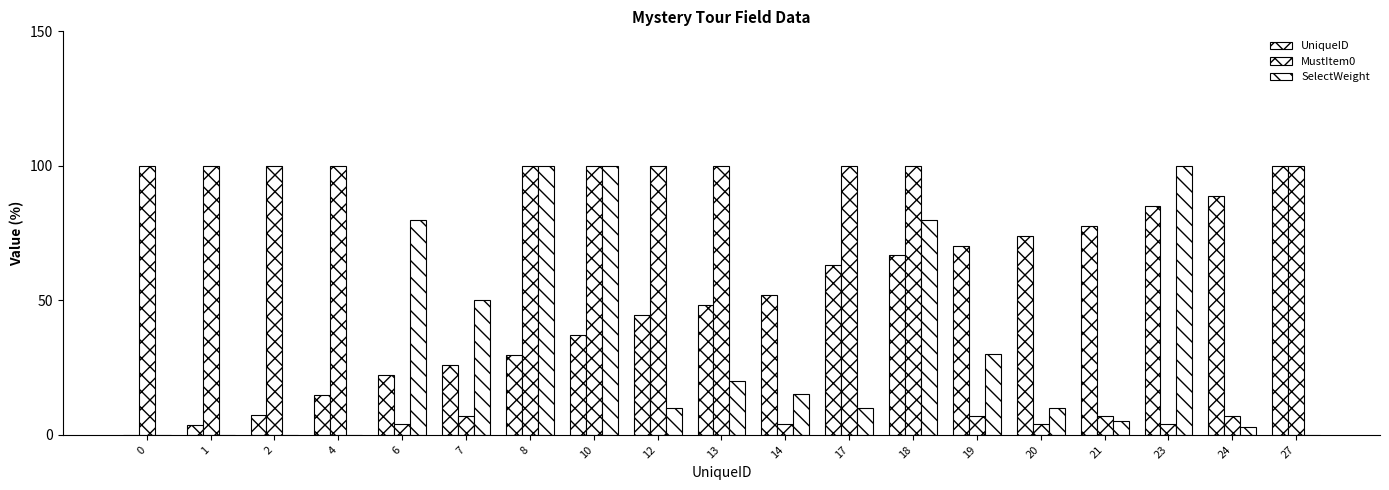

How many positive values does the UniqueID series have?

18